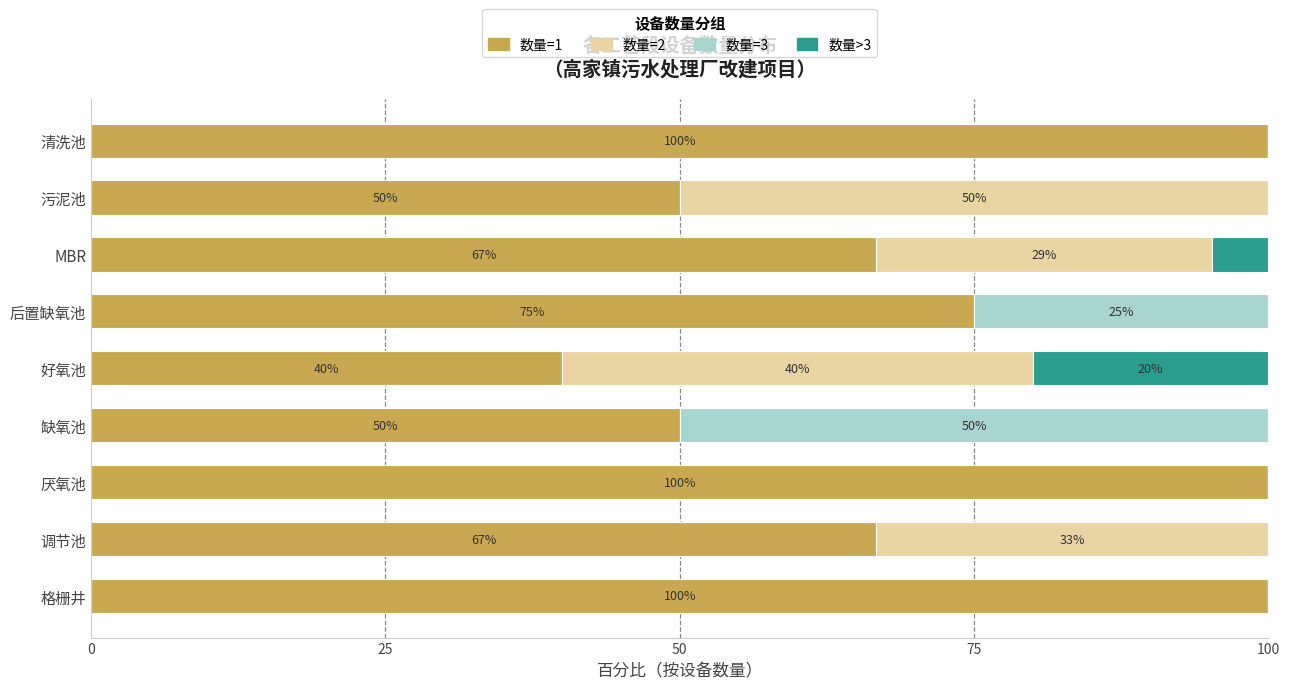

The 数量=1 series shows 100.0 at 清洗池. True or false?

True